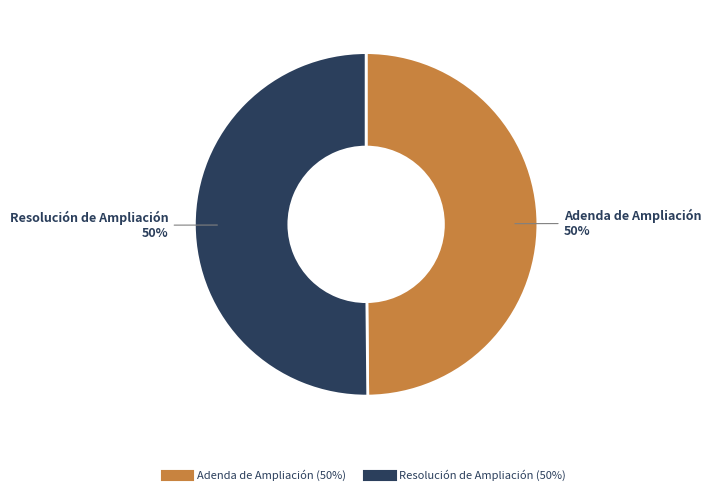

What is the ratio of the value at Resolución de Ampliación to the value at Adenda de Ampliación?

1.0